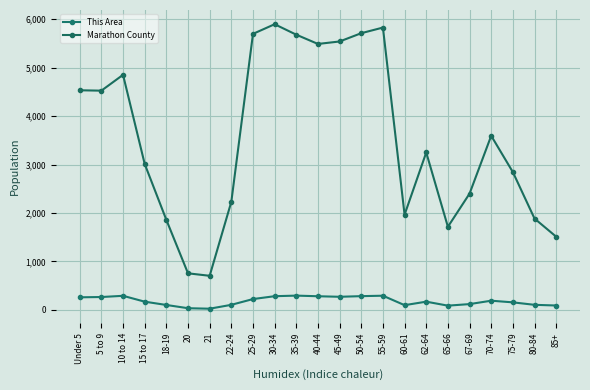

Rank the series at 75-79 from lowest to highest value.

This Area, Marathon County